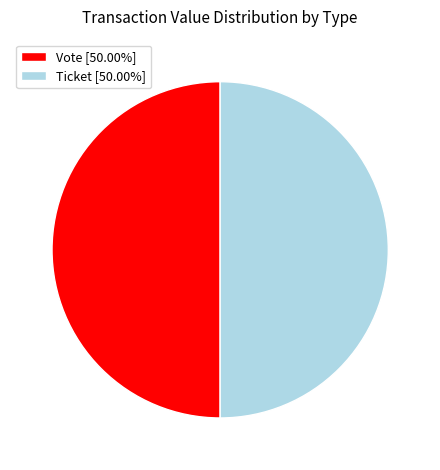

Combined, do Ticket [50.00%] and Vote [50.00%] account for over 50%?

Yes